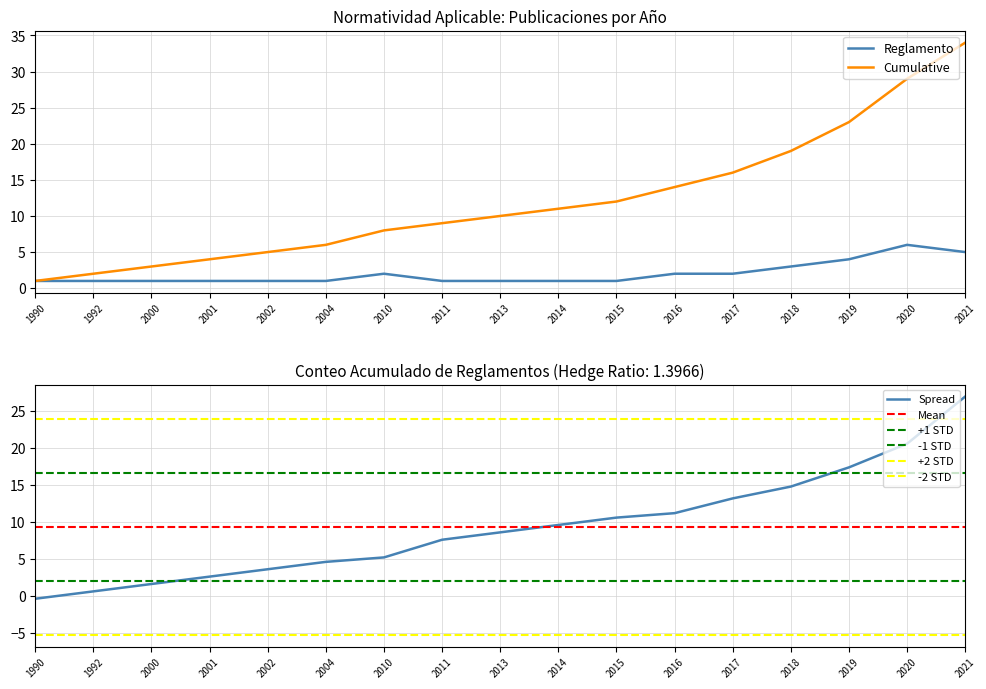

Which series has the widest spread of values?

Cumulative